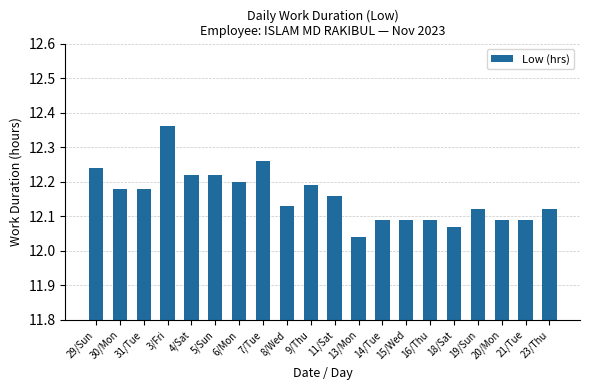

What is the ratio of the value at 6/Mon to the value at 31/Tue?

1.0